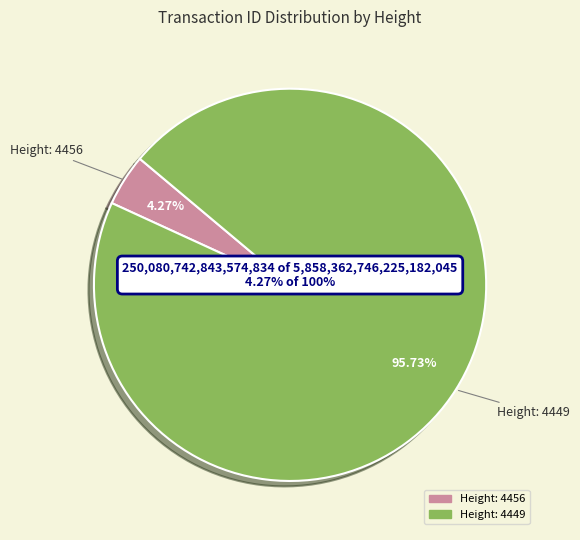

What is the change in value from Height: 4456 to Height: 4449?

+5358201260538032128